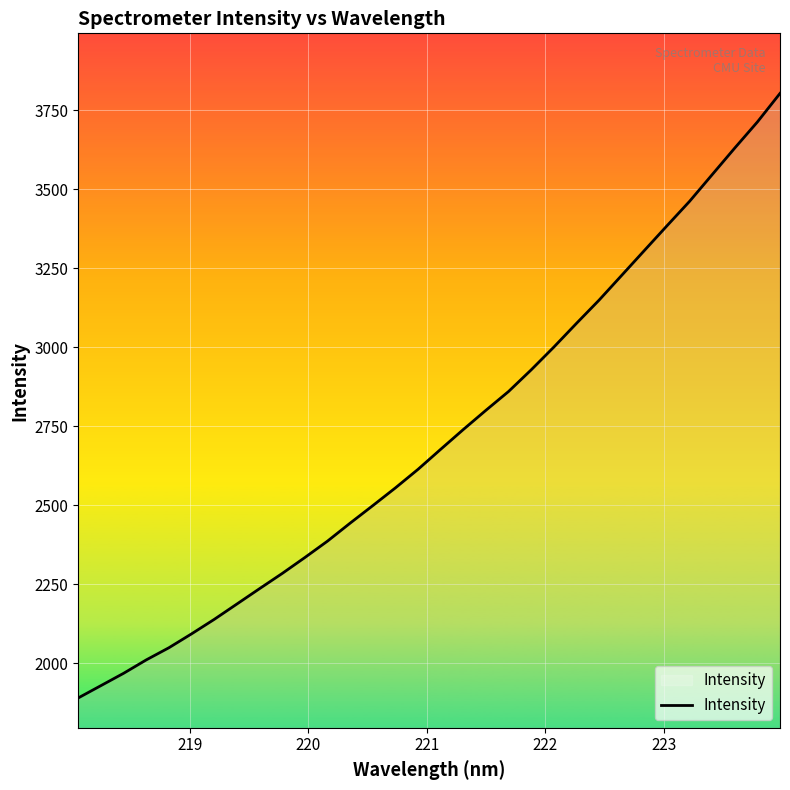

What is the greatest value displayed?

3803.4